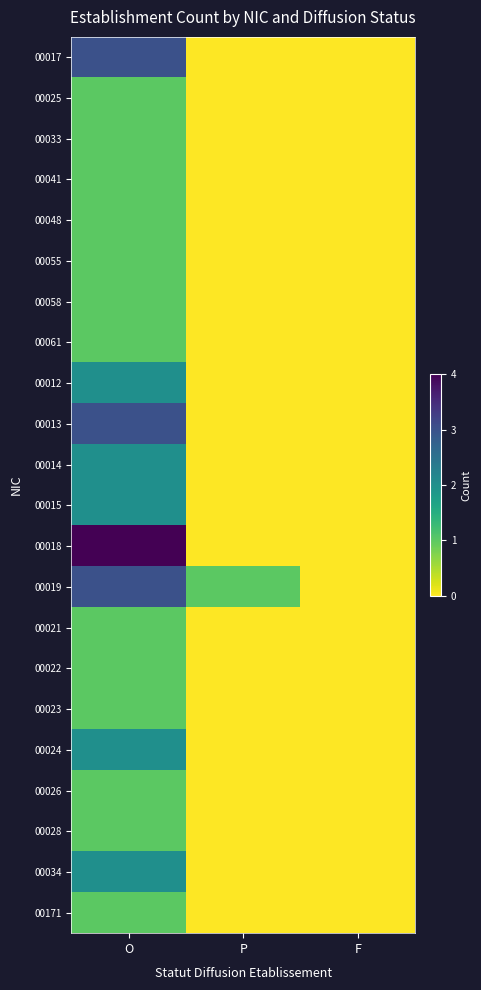

Reading left to right, extract all data points from this chart.

00017: O=3	P=0	F=0
00025: O=1	P=0	F=0
00033: O=1	P=0	F=0
00041: O=1	P=0	F=0
00048: O=1	P=0	F=0
00055: O=1	P=0	F=0
00058: O=1	P=0	F=0
00061: O=1	P=0	F=0
00012: O=2	P=0	F=0
00013: O=3	P=0	F=0
00014: O=2	P=0	F=0
00015: O=2	P=0	F=0
00018: O=4	P=0	F=0
00019: O=3	P=1	F=0
00021: O=1	P=0	F=0
00022: O=1	P=0	F=0
00023: O=1	P=0	F=0
00024: O=2	P=0	F=0
00026: O=1	P=0	F=0
00028: O=1	P=0	F=0
00034: O=2	P=0	F=0
00171: O=1	P=0	F=0